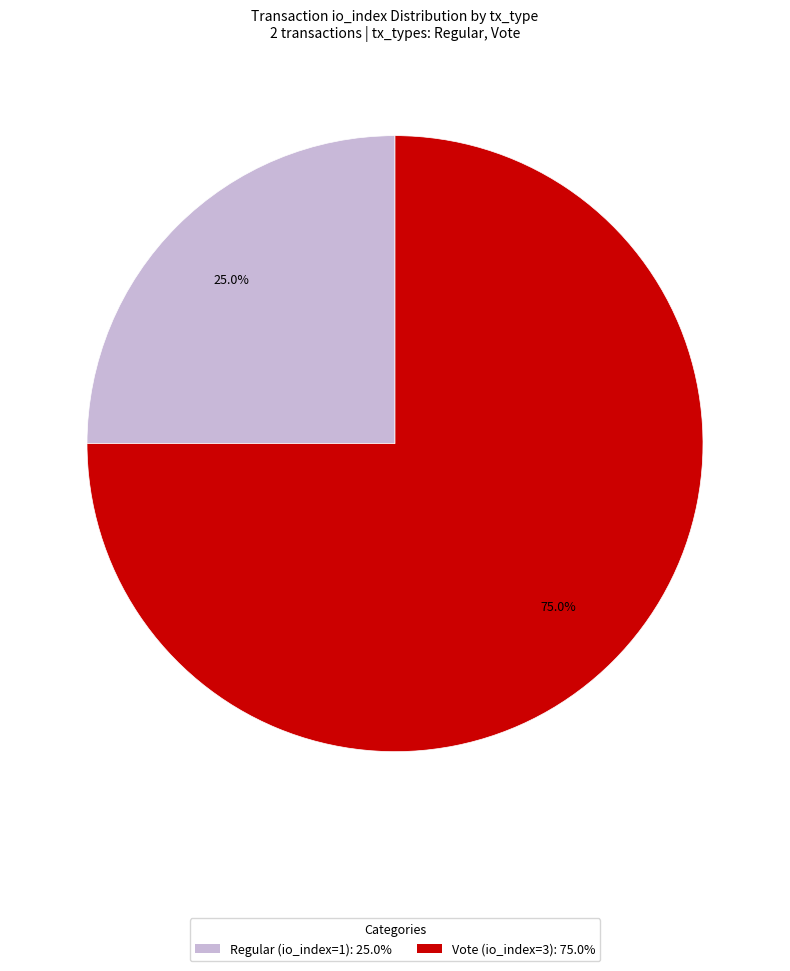

What is the smallest slice in the pie chart?

Regular (io_index=1)